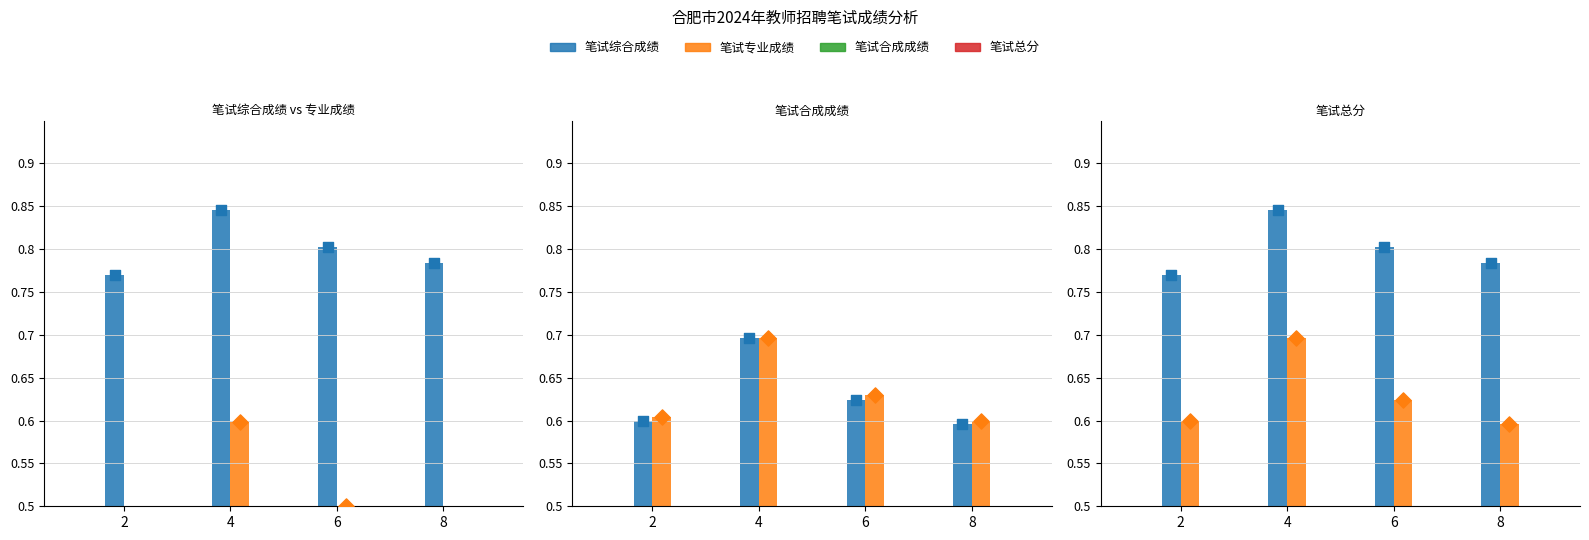

What are all the series names shown in the legend?

笔试综合成绩, 笔试专业成绩, 笔试合成成绩, 笔试总分